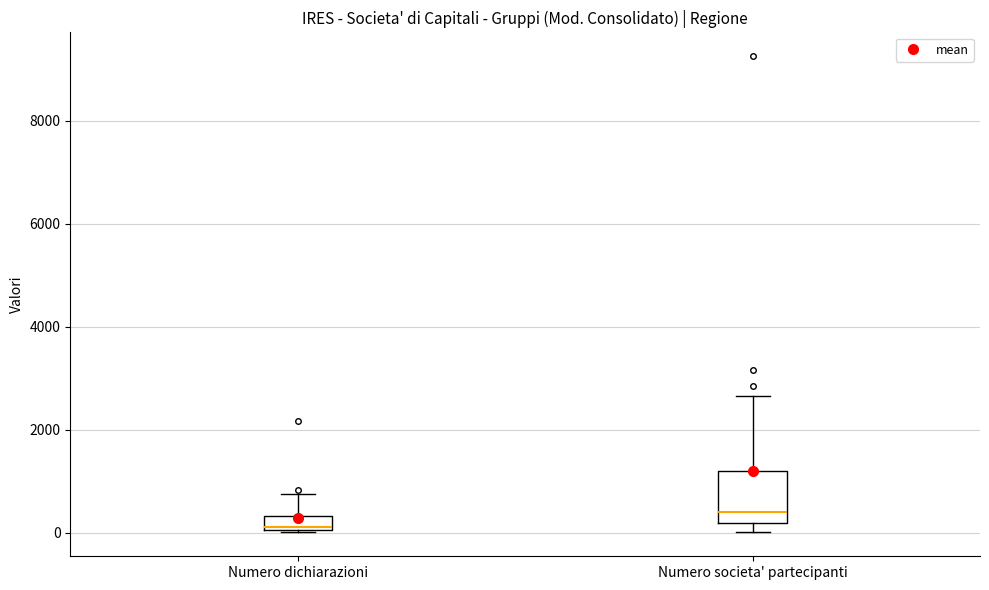

Where is the upper edge of the box for Numero dichiarazioni on the y-axis? The values are not printed on the chart, so give them approximately, as read against the axis.

400